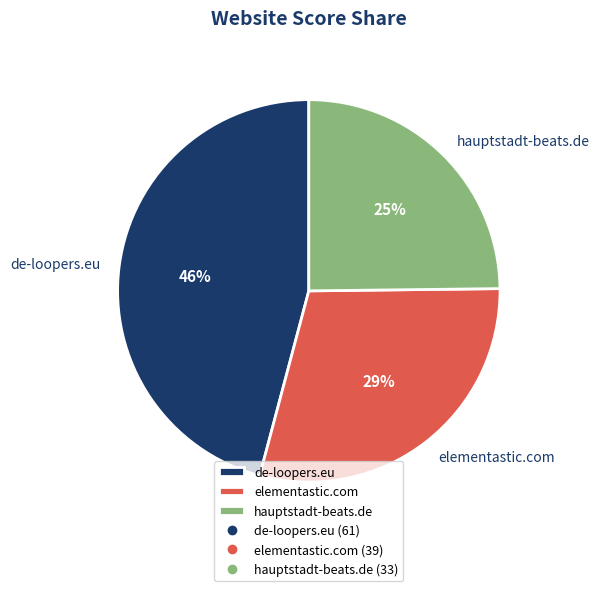

How many slices are in this pie chart?

3